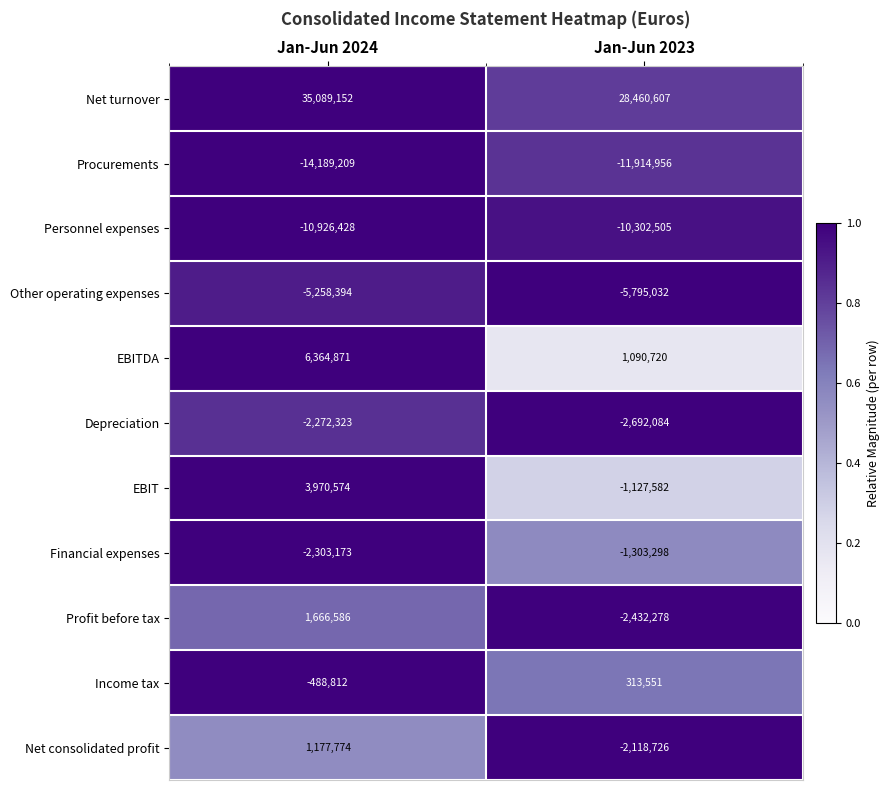

What is the maximum value shown in the chart?

35089152